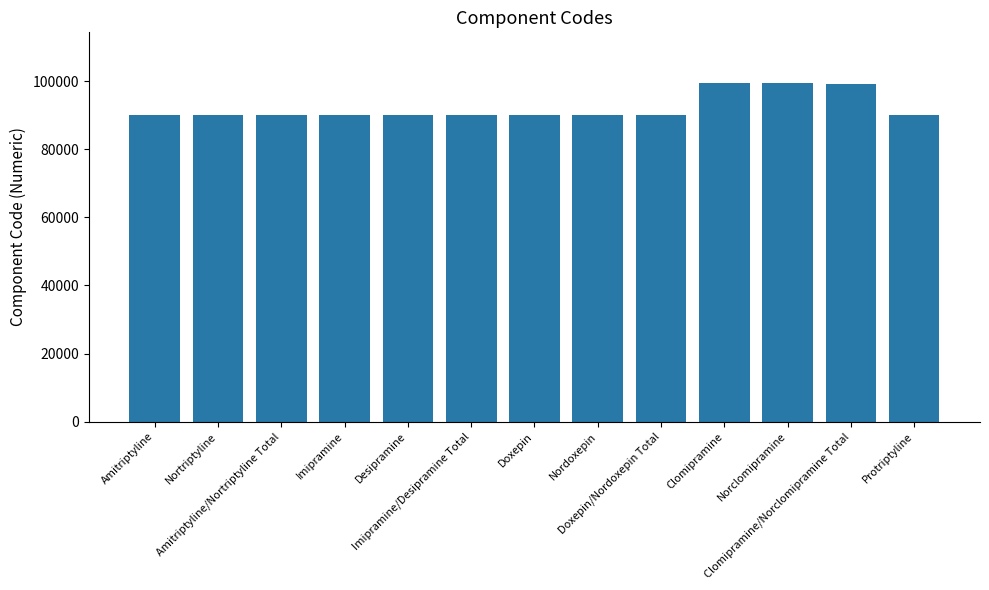

What is the greatest value displayed?

99437